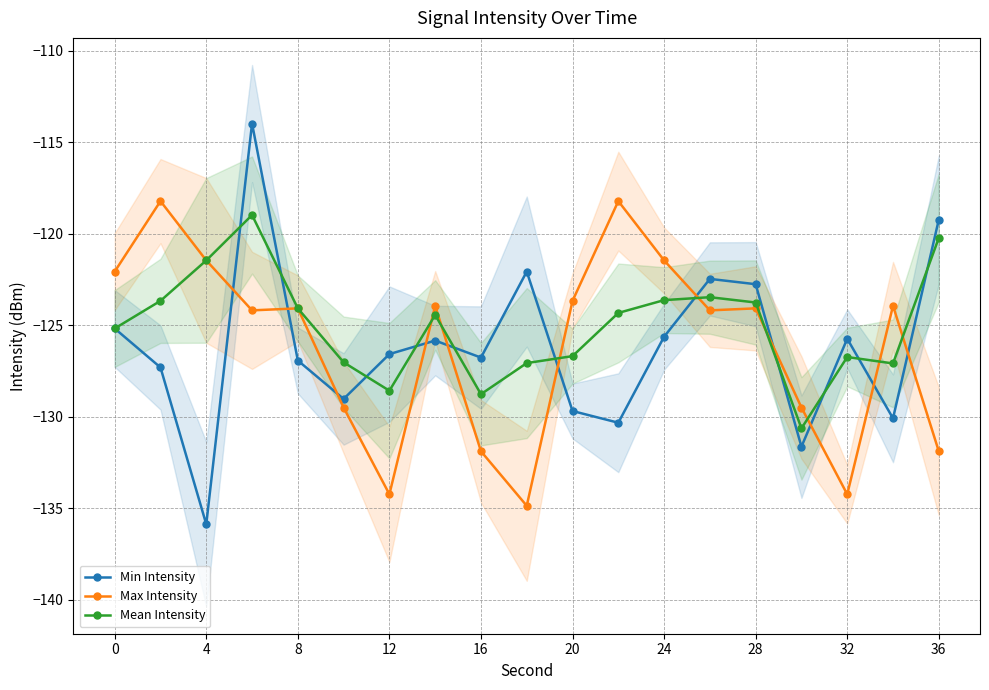

What is the average value of the Max Intensity series?

-126.1